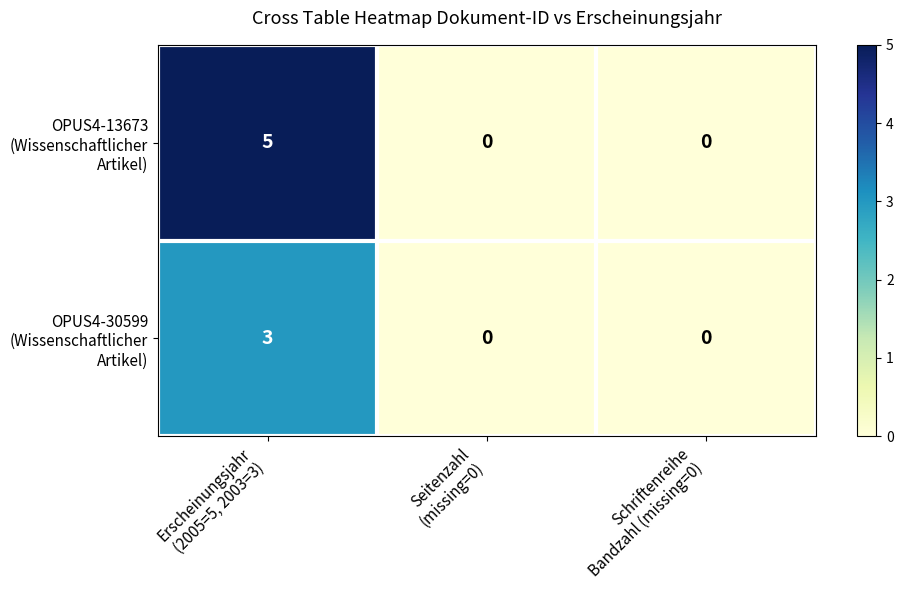

What is the maximum value shown in the chart?

5